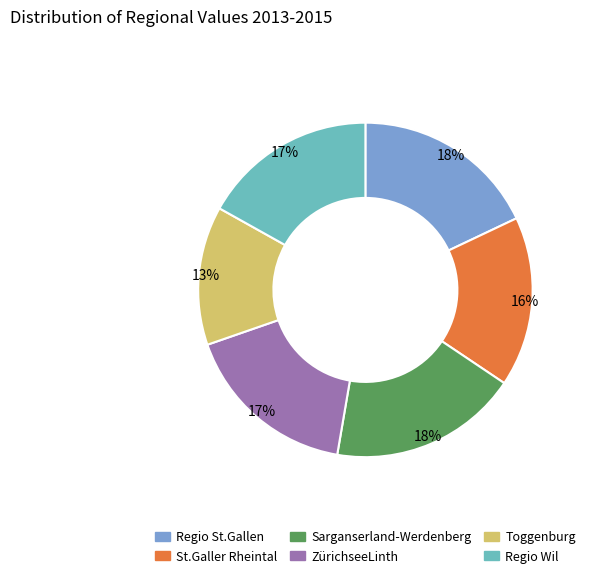

What is the ratio of the value at Toggenburg to the value at Sarganserland-Werdenberg?

0.7